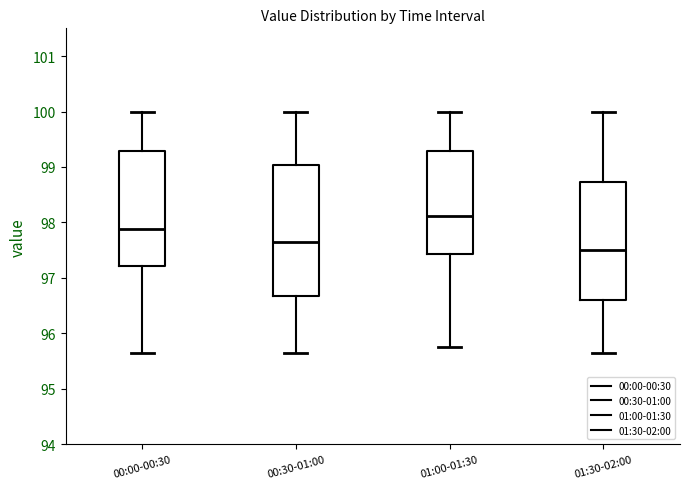

Reading left to right, transcribe this box plot: for each box, give where its median line is, the range the box spans, and where its two whiskers end, as read against the y-axis. The values are not printed on the chart, so give them approximately, as read against the axis.

00:00-00:30: median 97.9, box 97.2 to 99.3, whiskers 95.7 to 100.0
00:30-01:00: median 97.6, box 96.7 to 99.0, whiskers 95.7 to 100.0
01:00-01:30: median 98.1, box 97.4 to 99.3, whiskers 95.8 to 100.0
01:30-02:00: median 97.5, box 96.6 to 98.7, whiskers 95.7 to 100.0